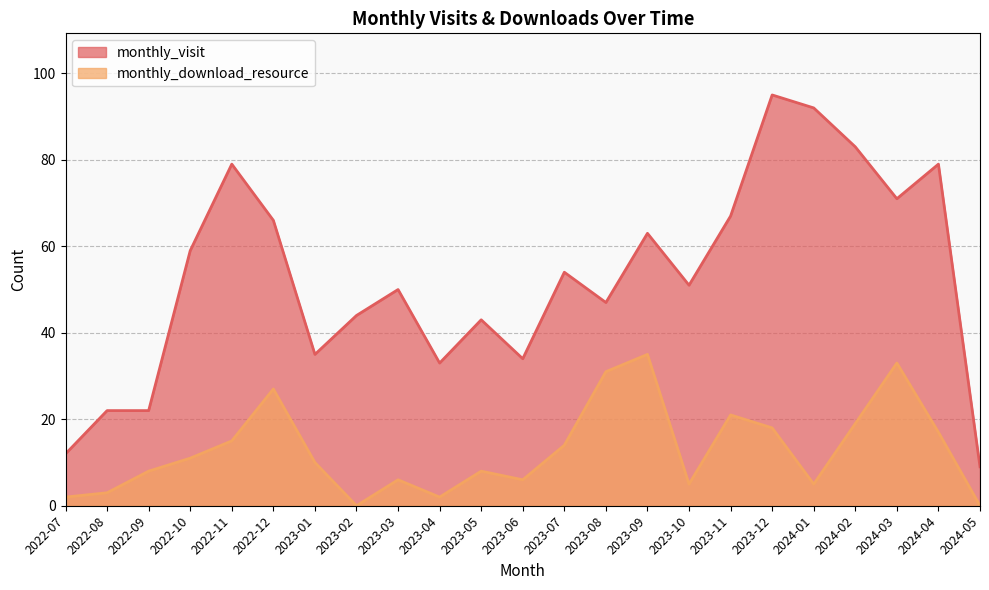

How many lines are shown in the chart?

2